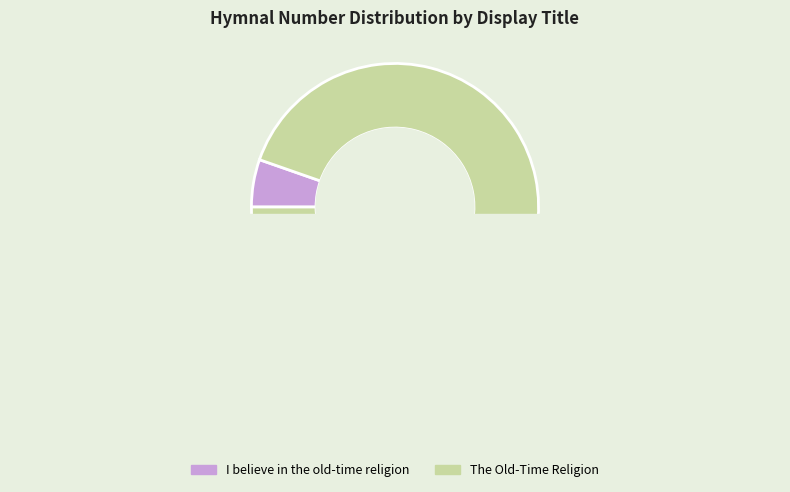

Which has a higher value, I believe in the old-time religion or The Old-Time Religion?

The Old-Time Religion